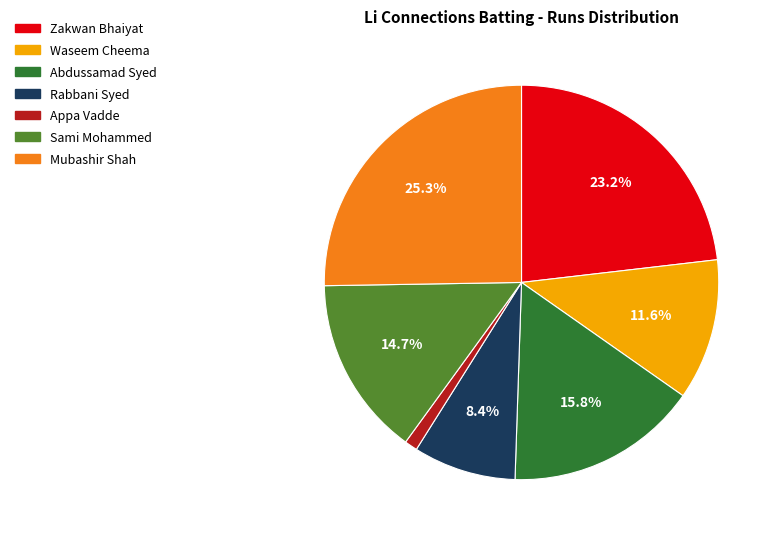

The Mubashir Shah slice represents 25% of the pie. True or false?

True